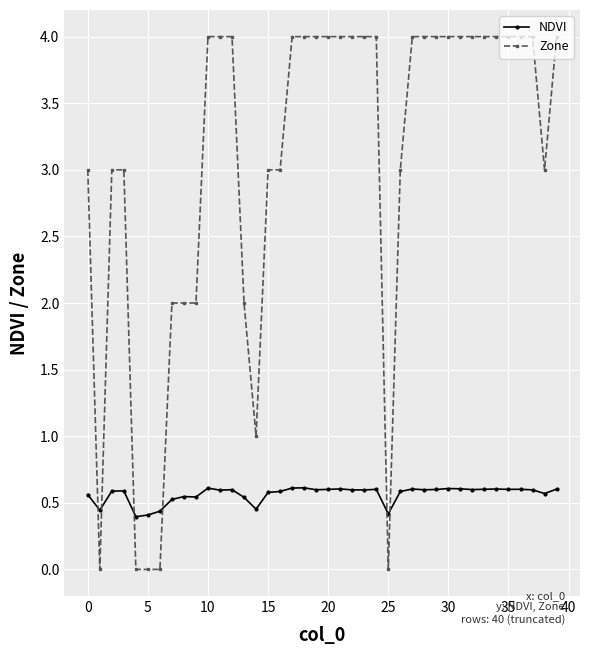

After their last crossing, which series has the higher values: NDVI or Zone?

Zone